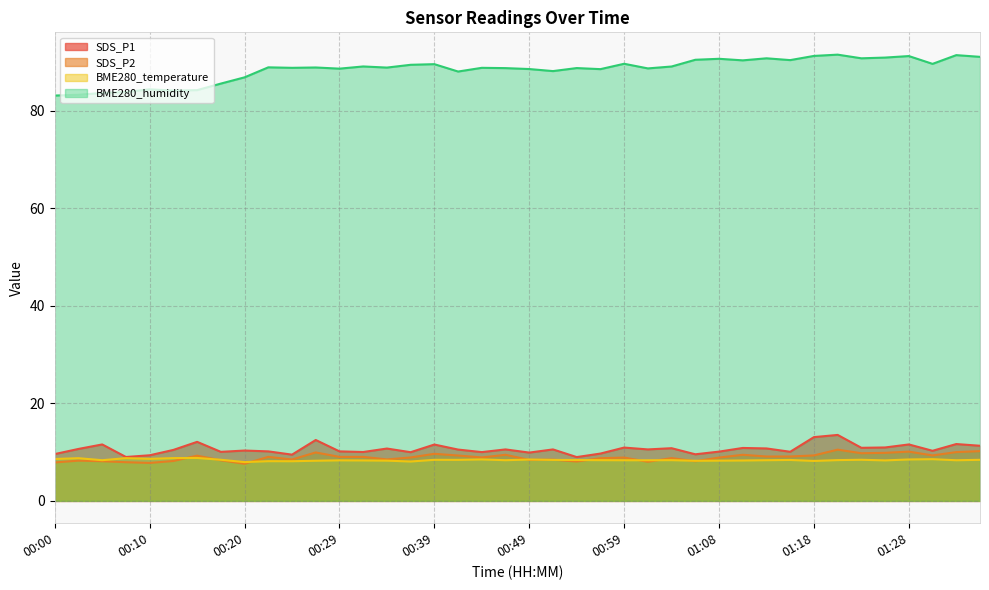

What is the difference between the BME280_humidity values at 00:17 and 00:34?

3.3